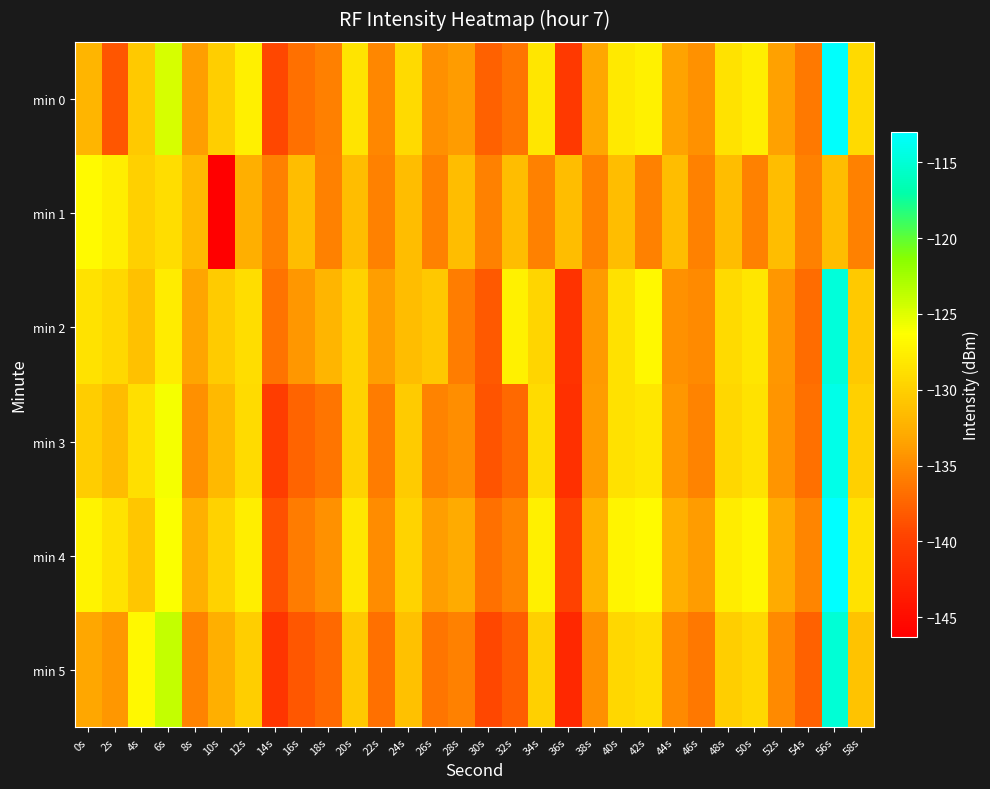

Rank the series by their maximum value, from lowest to highest.

min 1, min 5, min 2, min 3, min 0, min 4